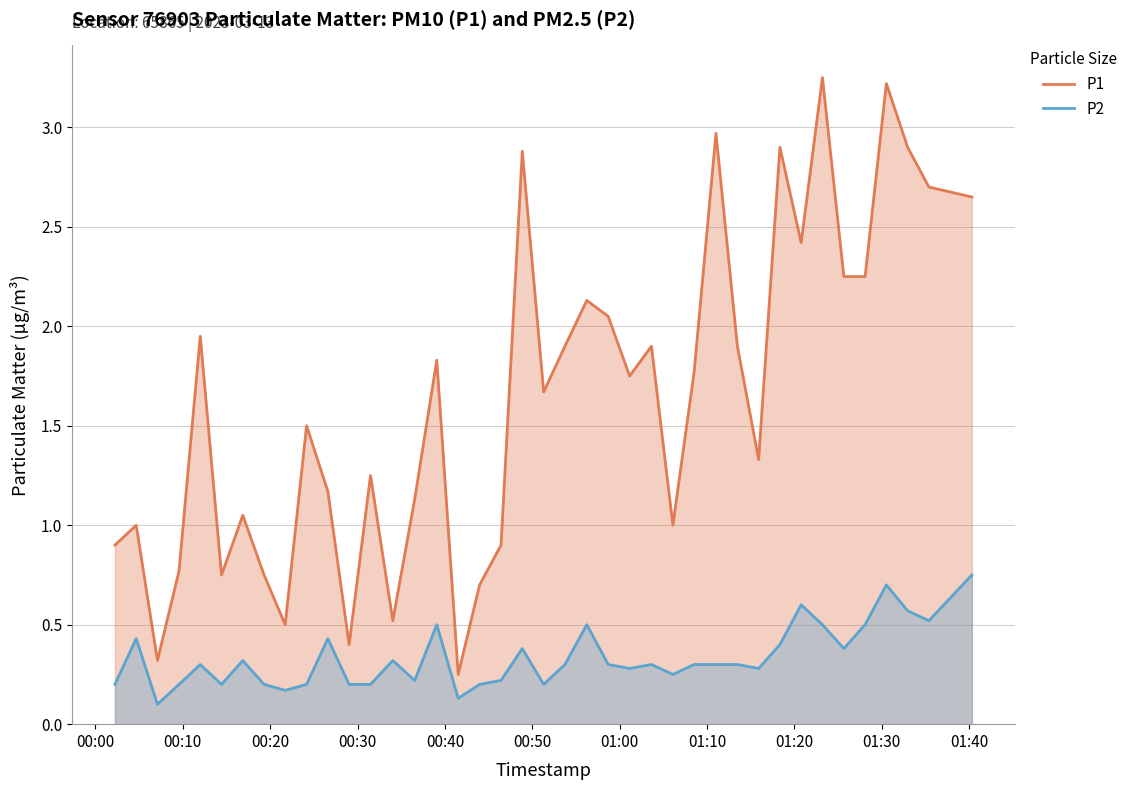

Reading left to right, list all the values displayed in this chart.

P1: 0.9	1.0	0.3	0.8	1.9	0.8	1.1	0.8	0.5	1.5	1.2	0.4	1.2	0.5	1.1	1.8	0.2	0.7	0.9	2.9	1.7	1.9	2.1	2.0	1.8	1.9	1.0	1.8	3.0	1.9	1.3	2.9	2.4	3.2	2.2	2.2	3.2	2.9	2.7	2.6
P2: 0.2	0.4	0.1	0.2	0.3	0.2	0.3	0.2	0.2	0.2	0.4	0.2	0.2	0.3	0.2	0.5	0.1	0.2	0.2	0.4	0.2	0.3	0.5	0.3	0.3	0.3	0.2	0.3	0.3	0.3	0.3	0.4	0.6	0.5	0.4	0.5	0.7	0.6	0.5	0.8